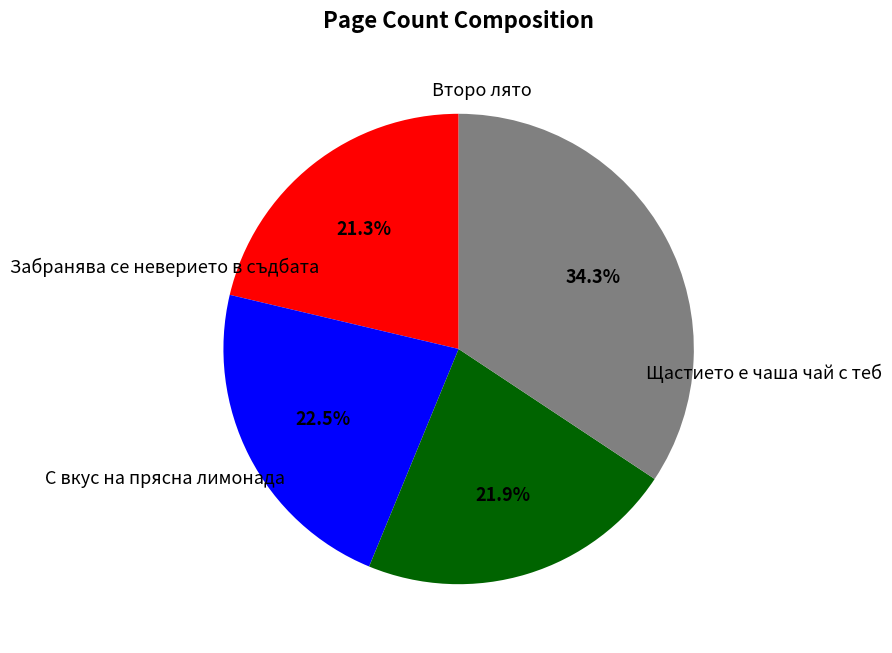

Is there a majority slice in this chart?

No